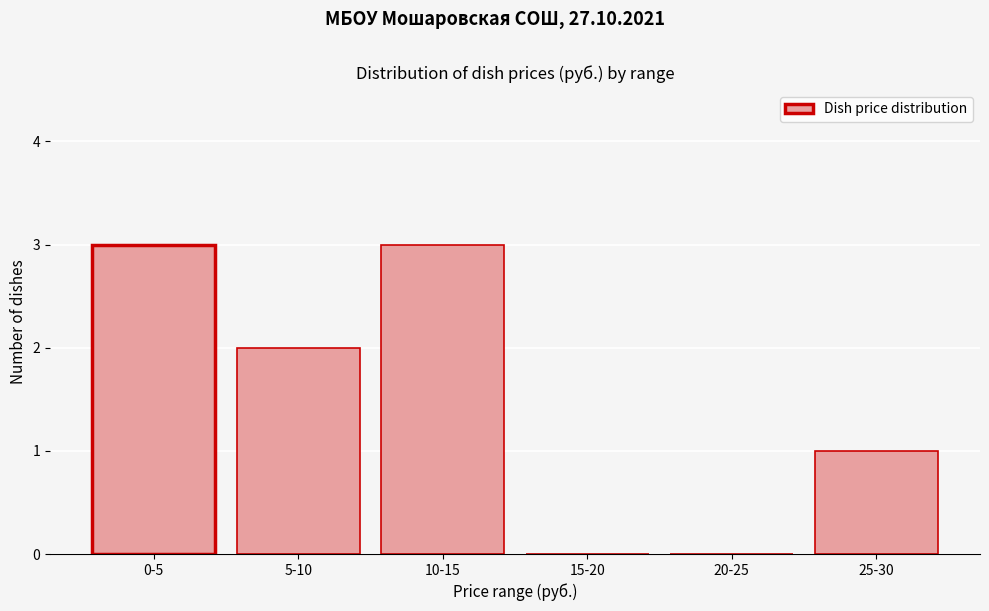

Reading left to right, extract all data points from this chart.

0-5=3	5-10=2	10-15=3	15-20=0	20-25=0	25-30=1